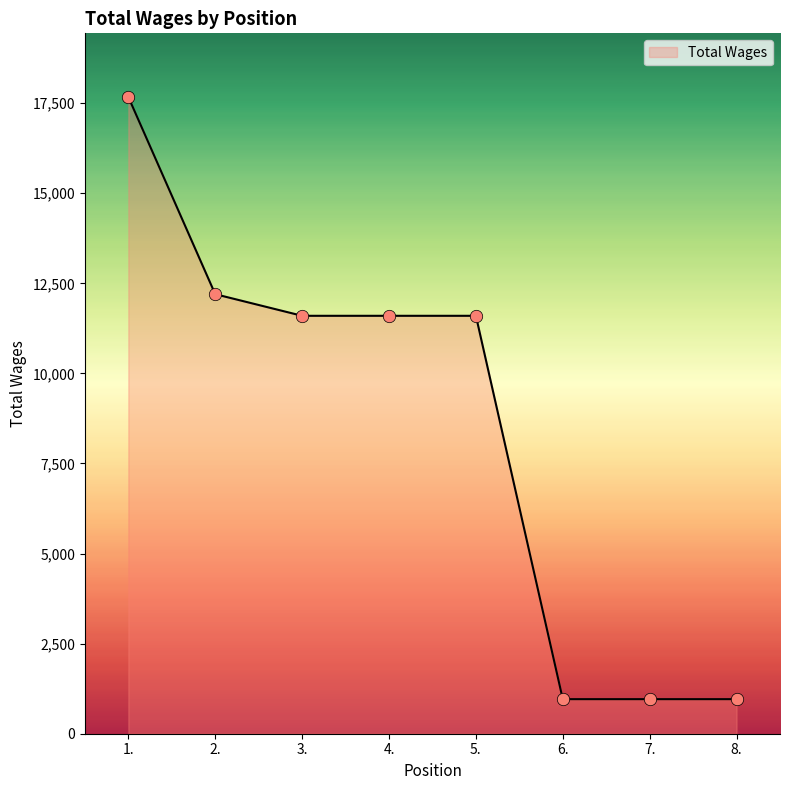

What is the ratio of the value at 3. to the value at 2.?

1.0